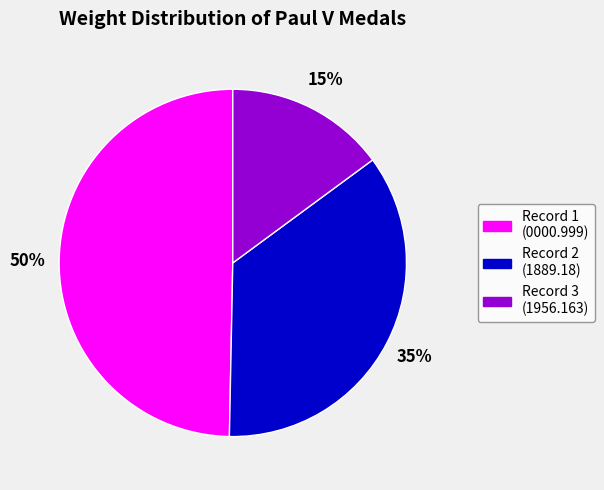

Is it true that Record 1 (0000.999) is 50% of the pie?

True